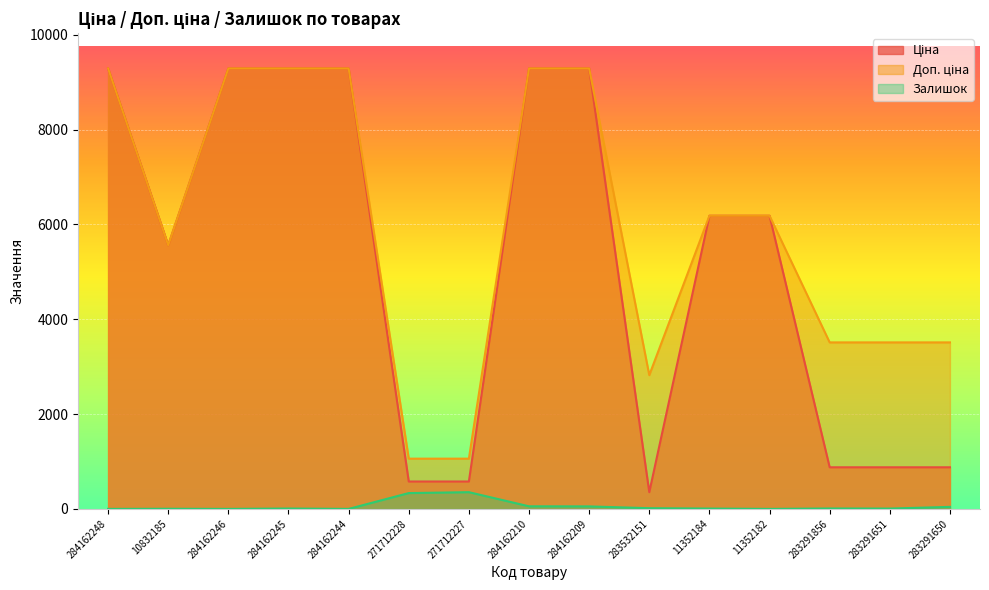

How many interior local valleys does the Доп. ціна series have?

2